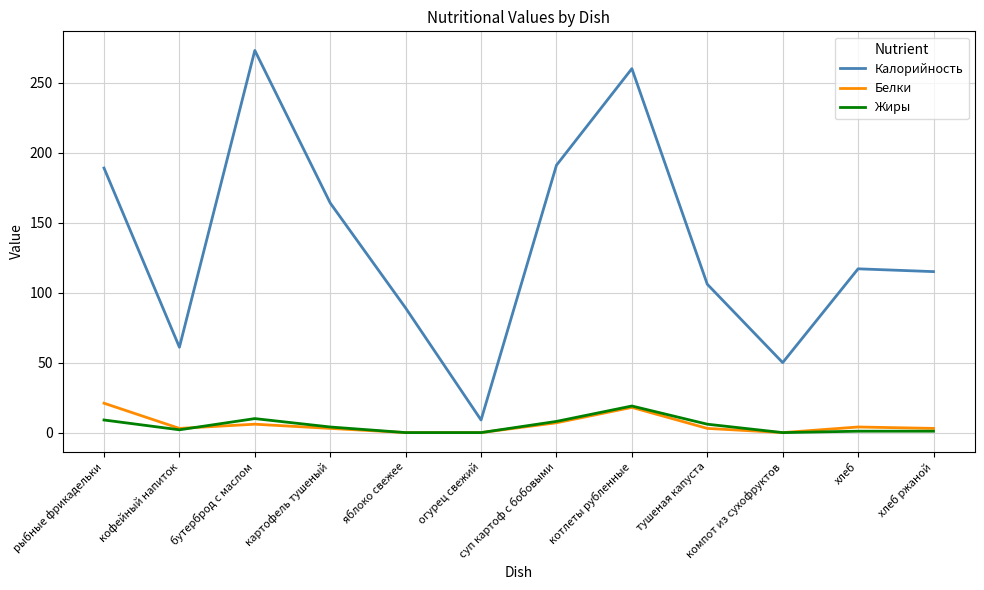

At which label does Калорийность reach its minimum?

огурец свежий